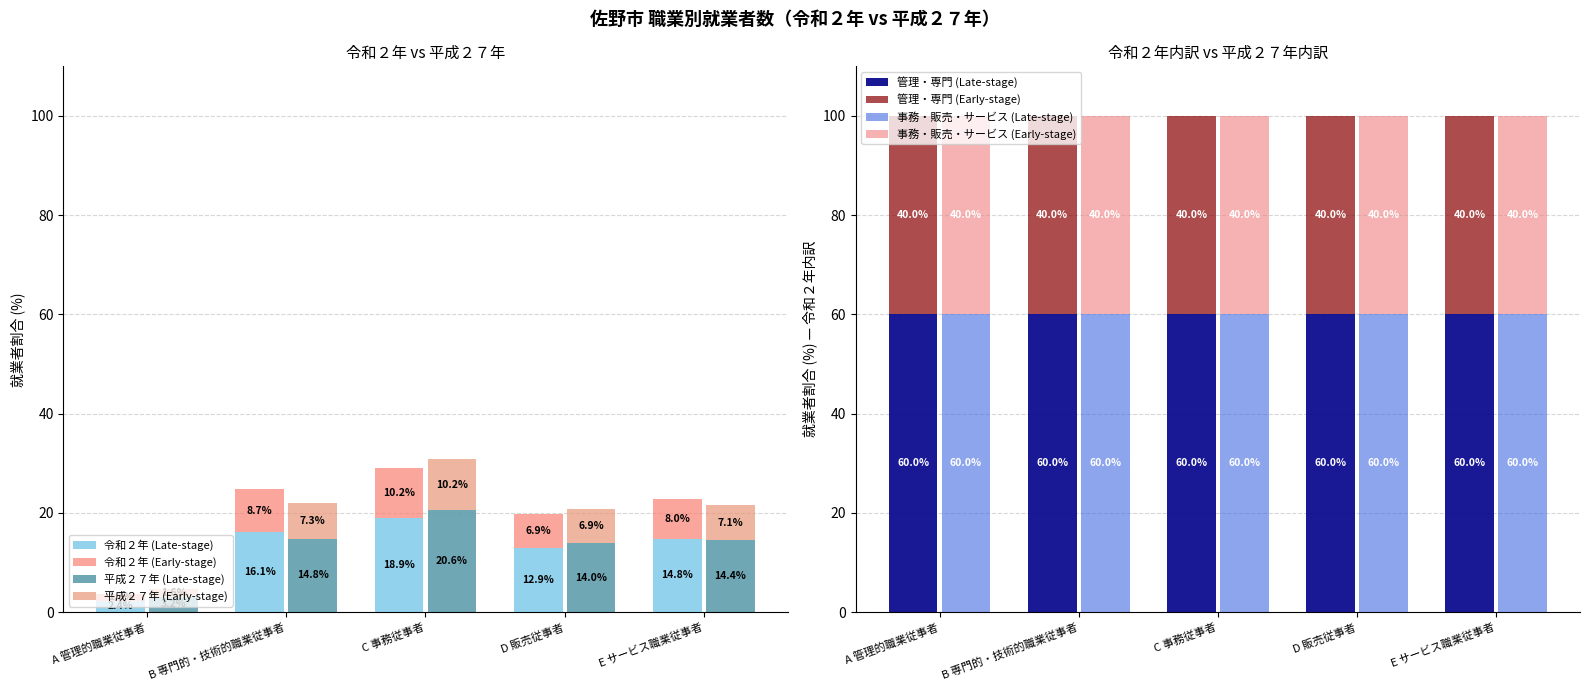

What is the label of the 1st bar from the left?

A 管理的職業従事者